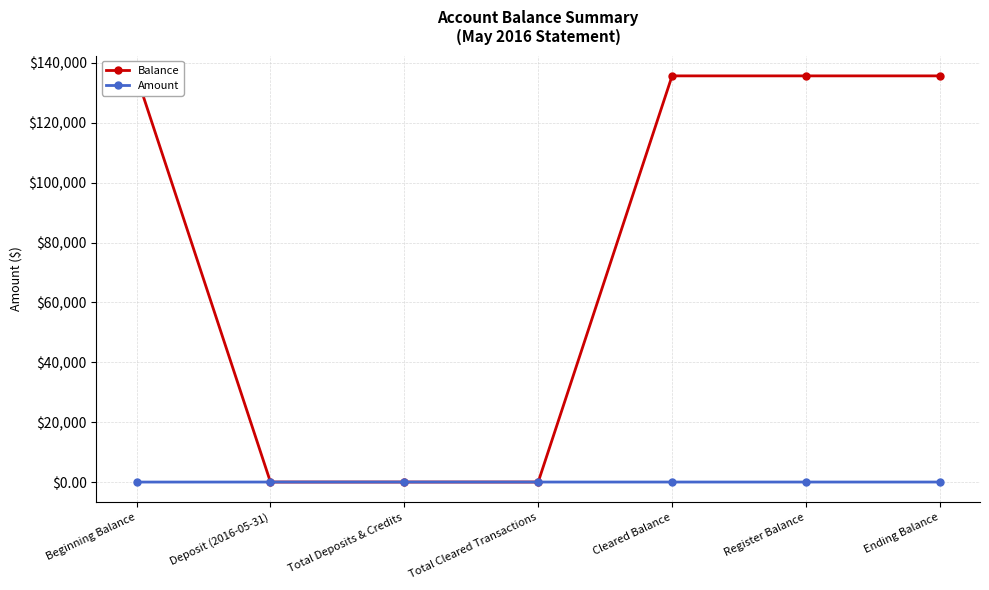

What is the maximum value shown in the chart?

135663.5